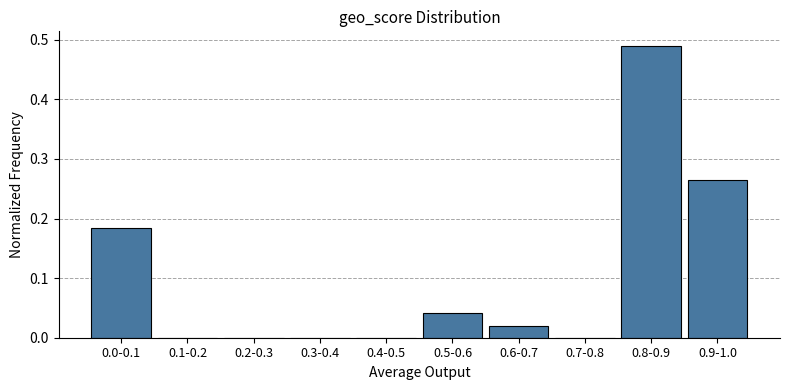

What is the change in value from 0.1-0.2 to 0.9-1.0?

+0.3